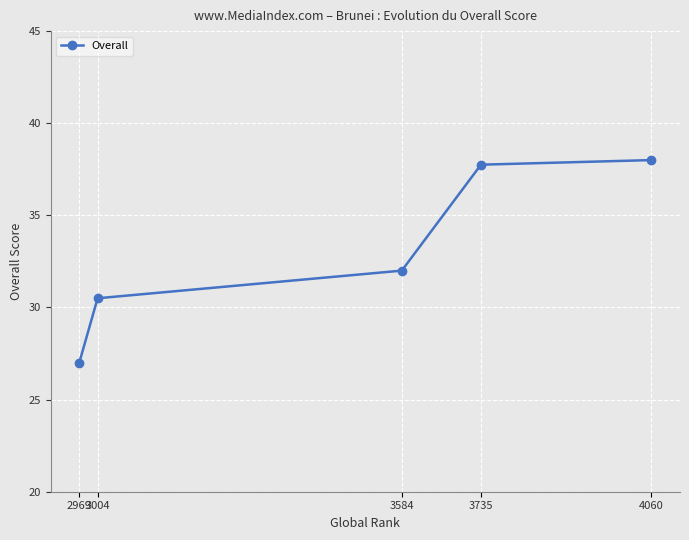

Rank the categories by value from lowest to highest.

2969, 3004, 3584, 3735, 4060